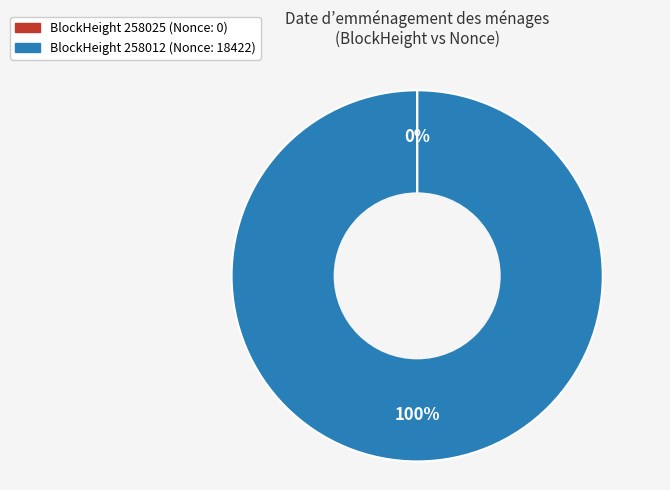

To the nearest percent, what is the difference between the largest and smallest slice percentages?

100%